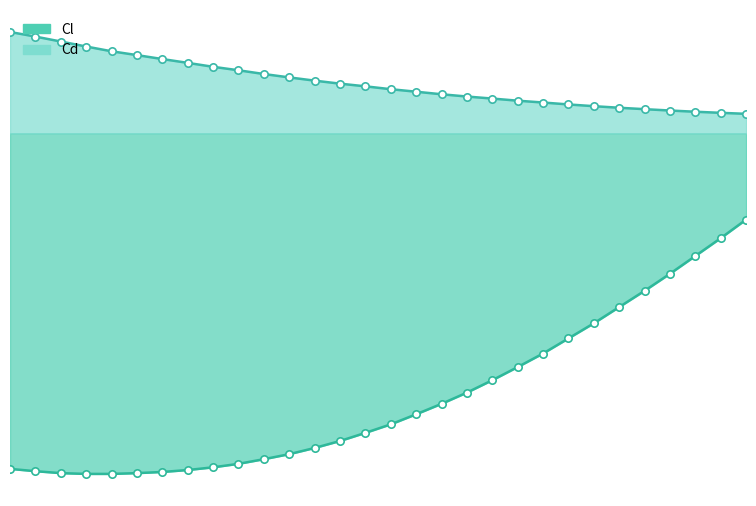

Which series has the widest spread of Y values?

Cl